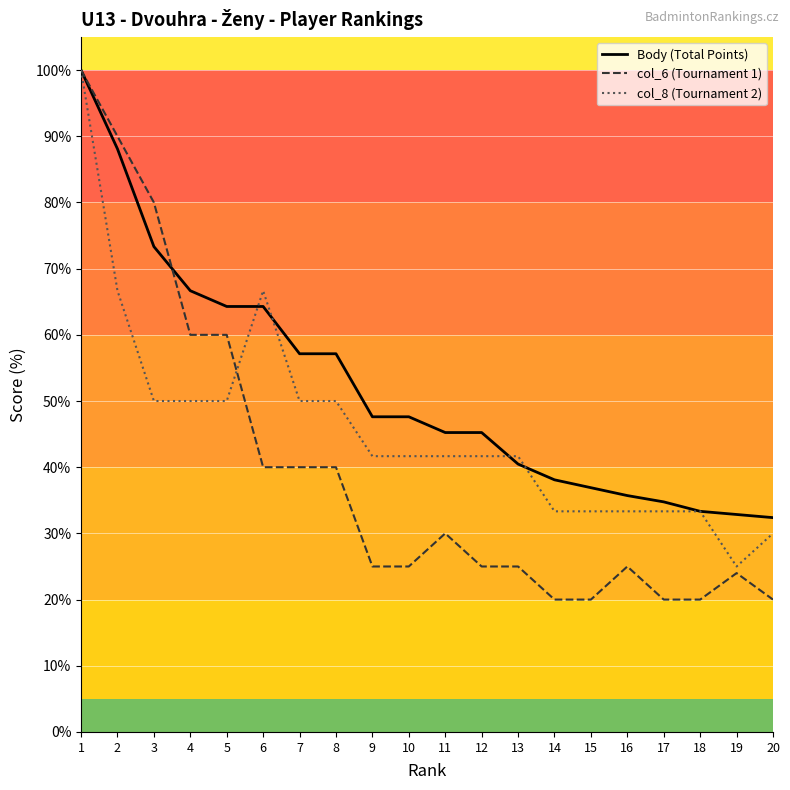

Is it true that Body (Total Points) equals 64.3 at 6?

True